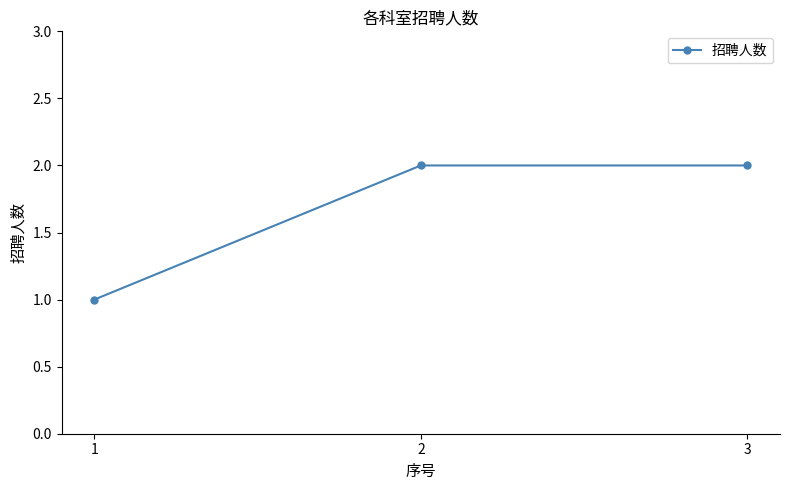

The chart shows a value of 2 at 2. True or false?

True